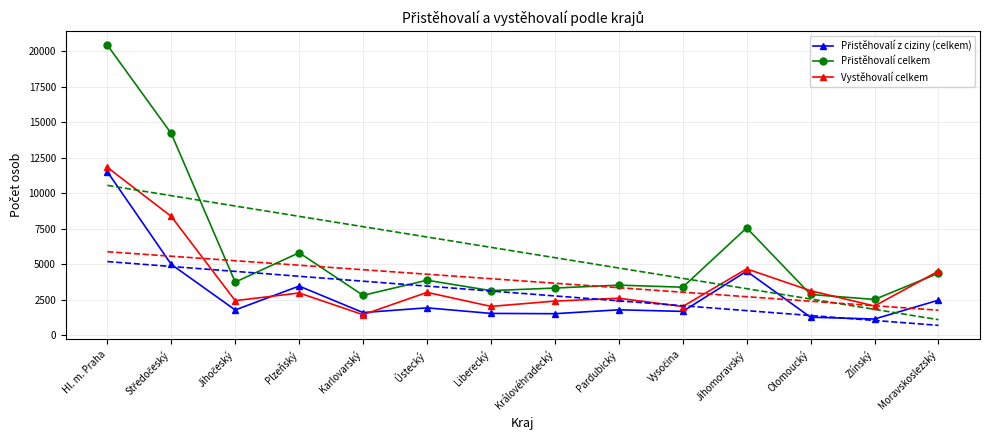

Which category has the highest value in the Přistěhovalí z ciziny (celkem) series?

Hl. m. Praha